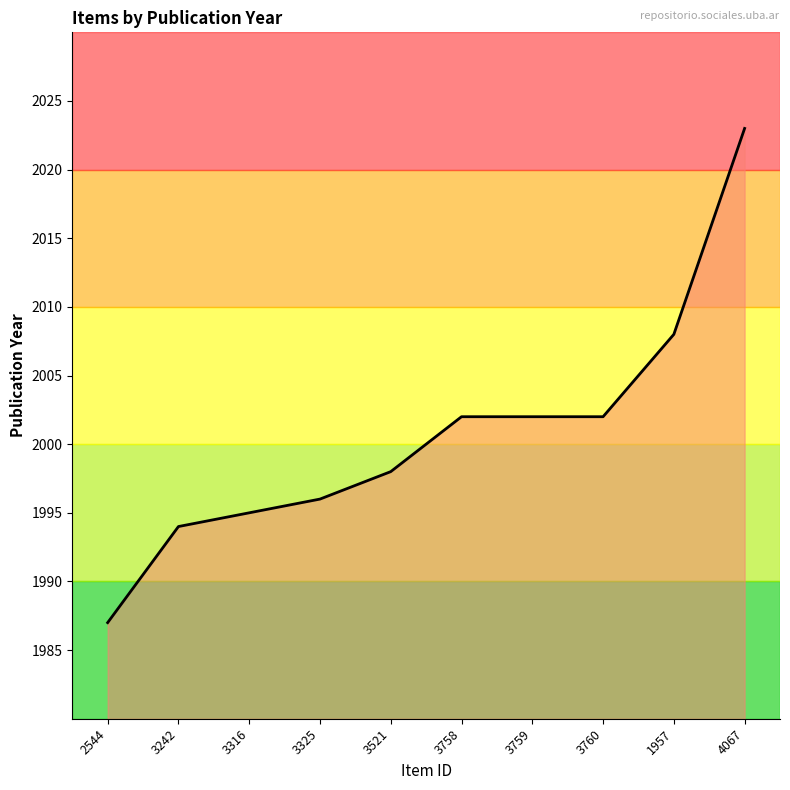

Does the chart display data point markers on the line(s)?

No